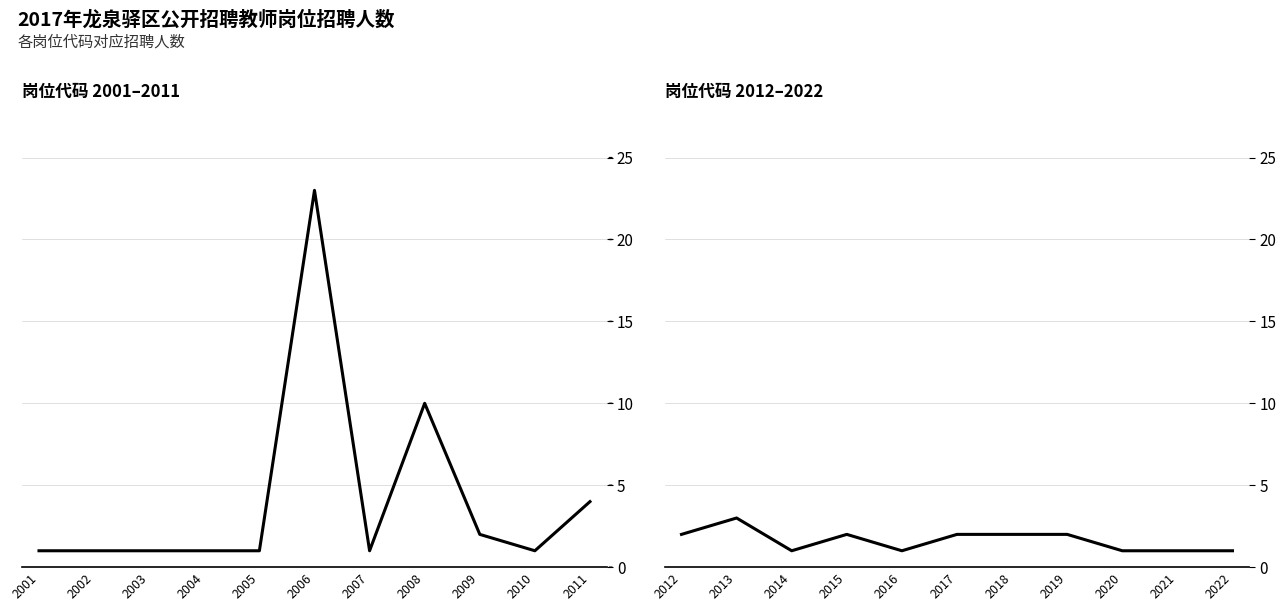

What are all the series names shown in the legend?

招聘人数（岗位2001-2011）, 招聘人数（岗位2012-2022）